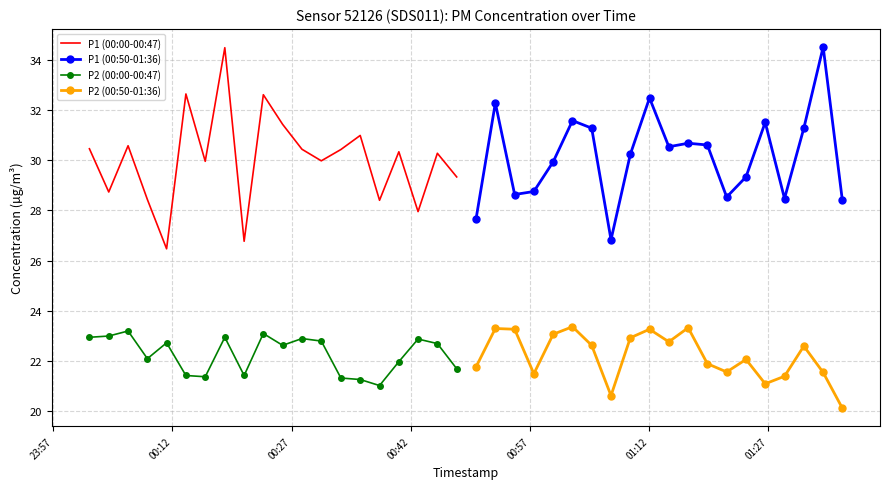

True or false: P2 (00:00-00:47) and P1 (00:00-00:47) intersect in this chart.

False